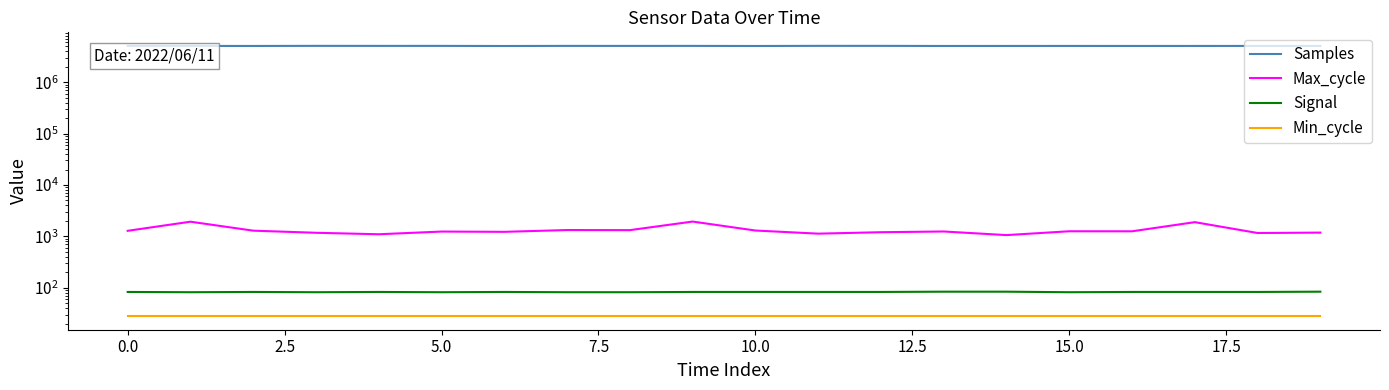

At which category does Samples reach its first local peak?

5.0